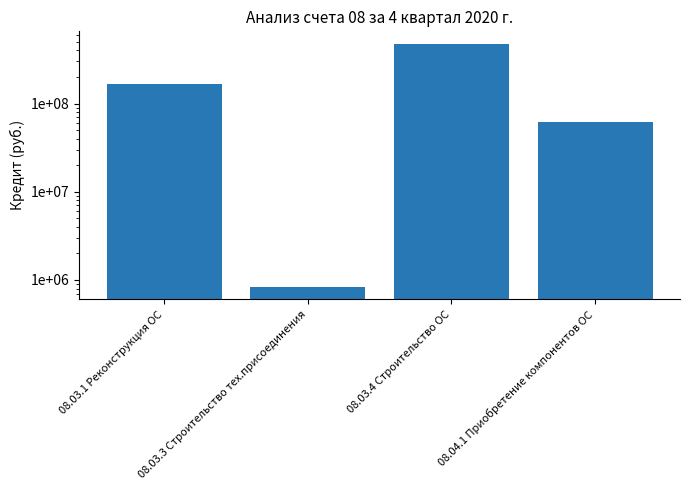

What is the label of the 1st bar from the right?

08.04.1 Приобретение компонентов ОС